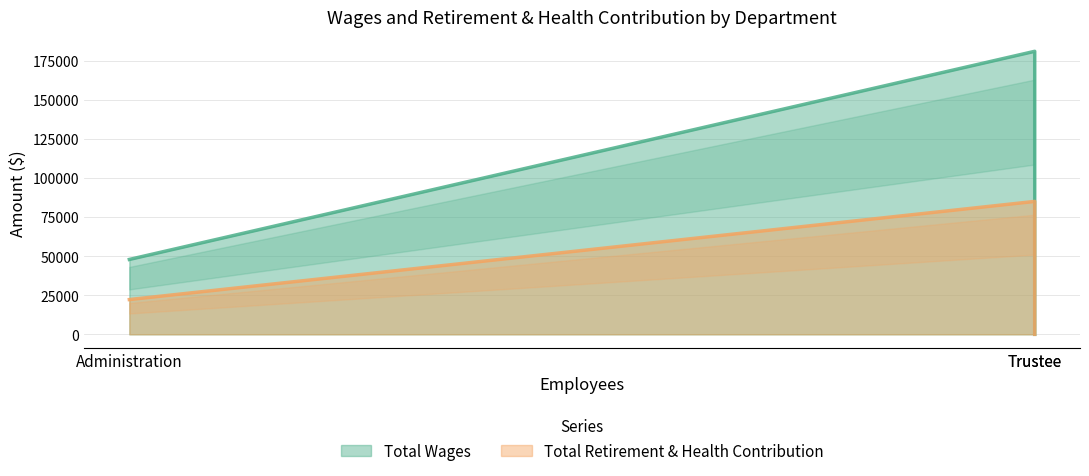

How many positive values does the Total Retirement & Health Contribution series have?

2